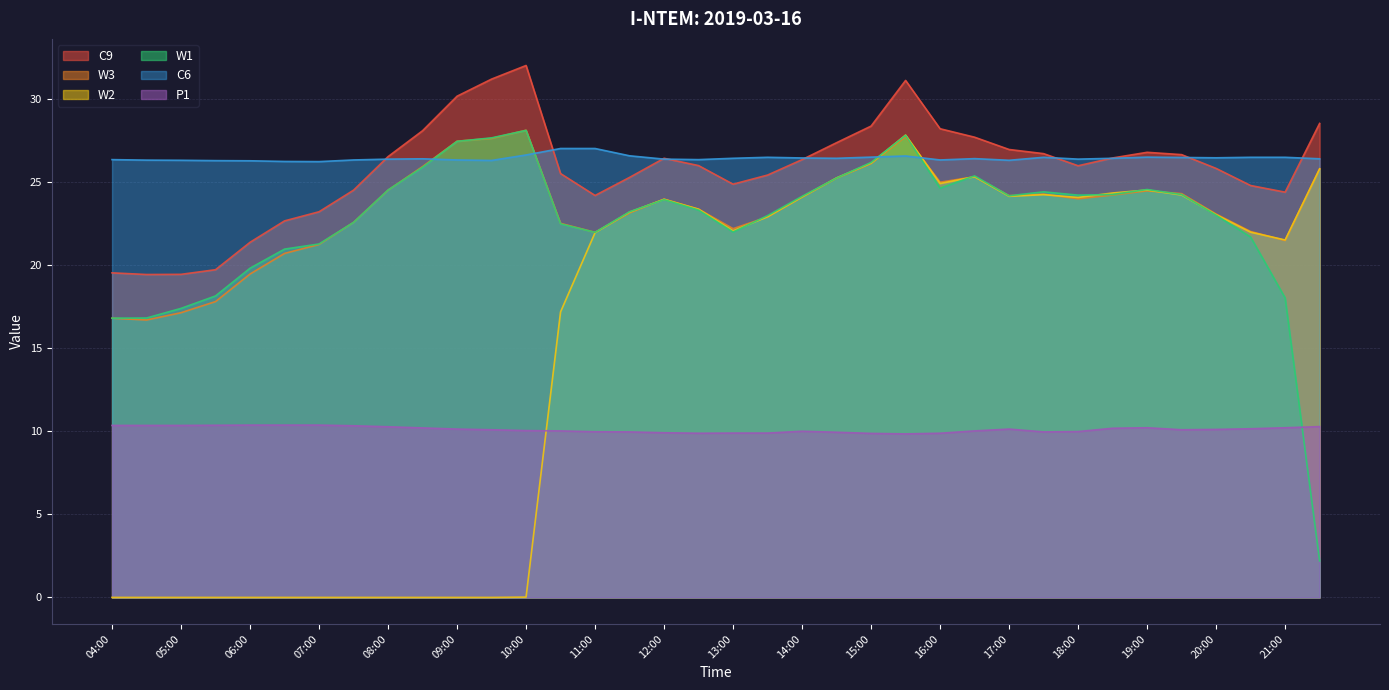

What value does the C6 series have at 16:30?

26.4